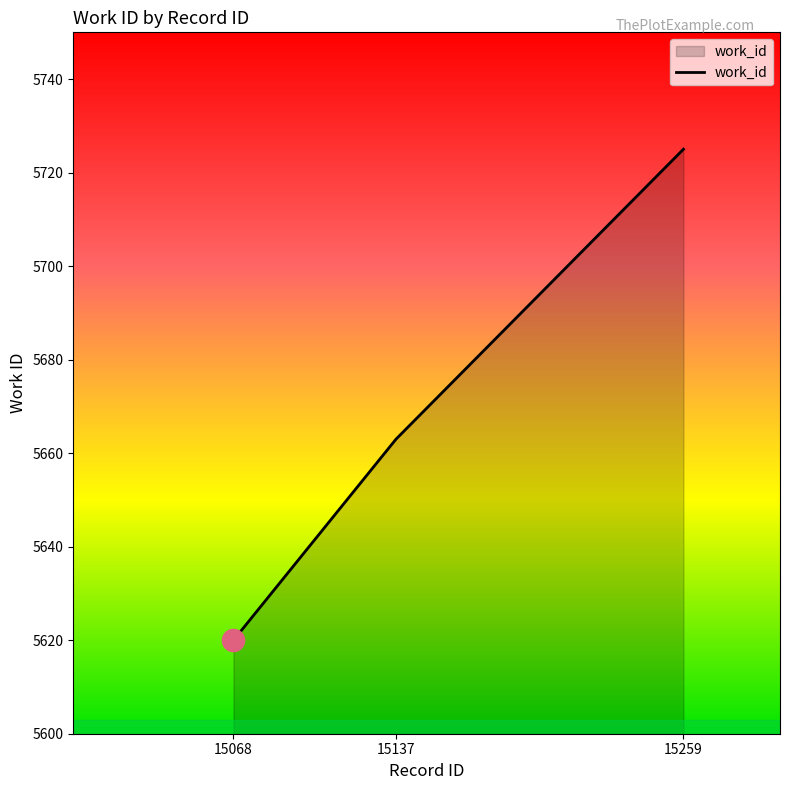

How many lines are shown in the chart?

1